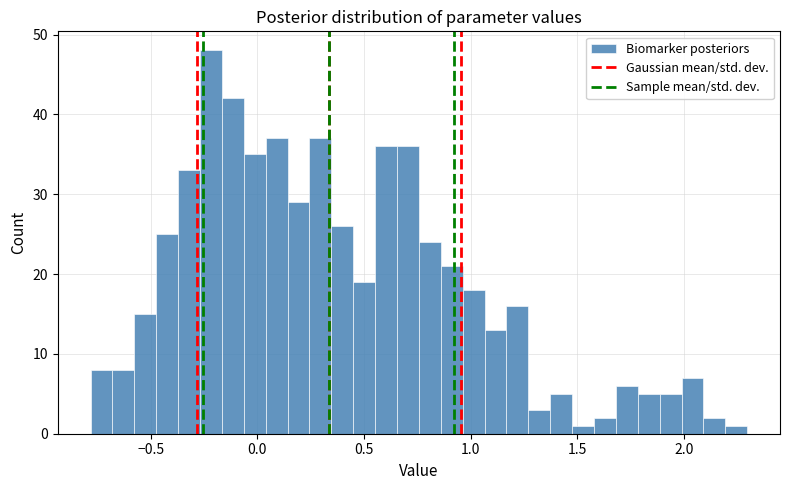

Read against the x-axis, roughly where is the centre of the tallest bar?

-0.20